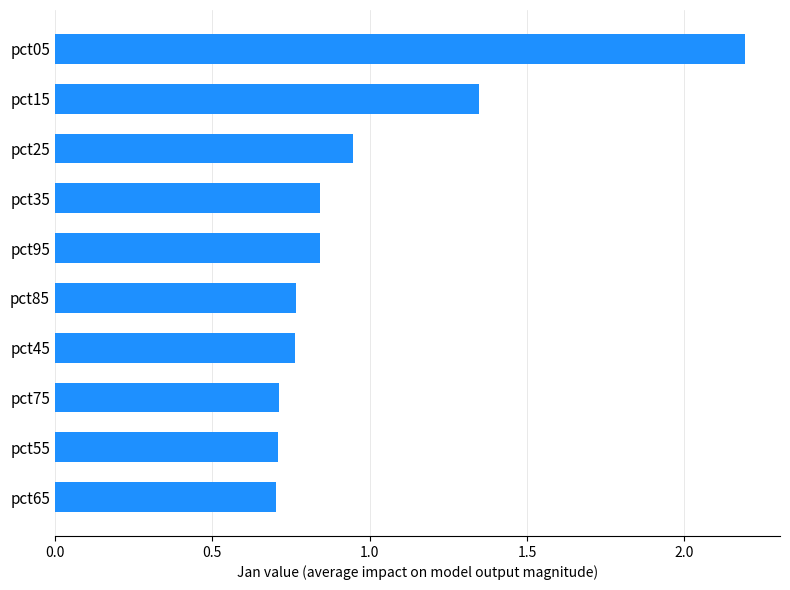

Is it true that the value at pct25 is 0.5?

False